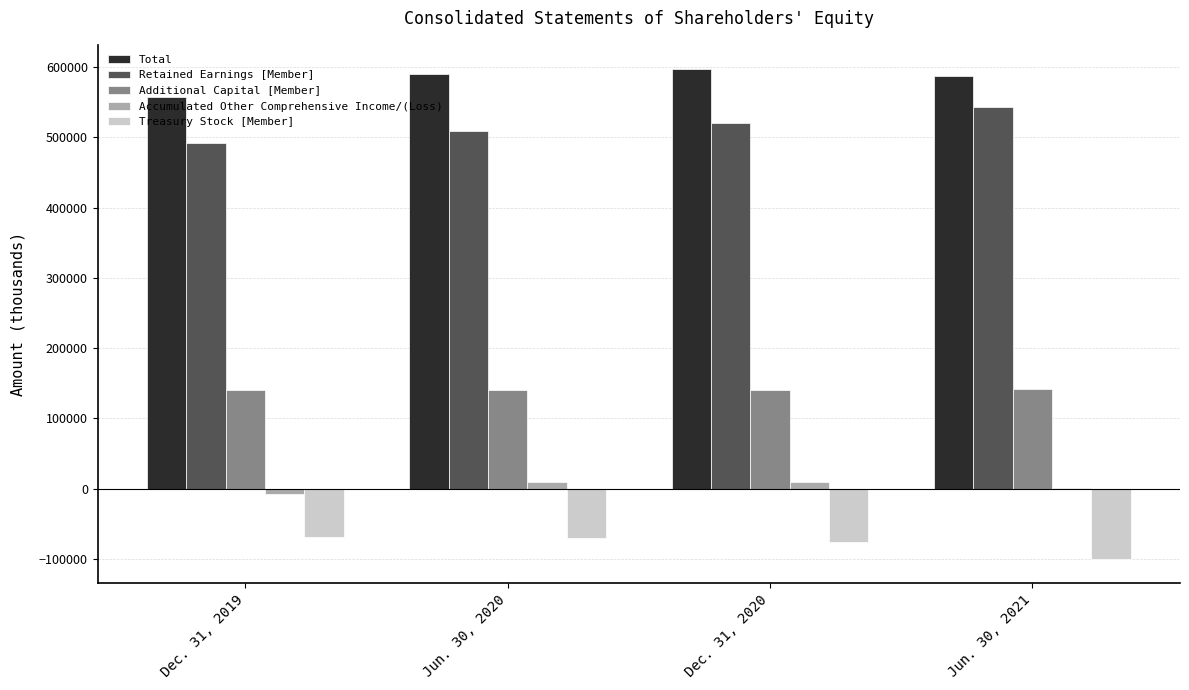

What is the sum of all Retained Earnings [Member] values?

2065782